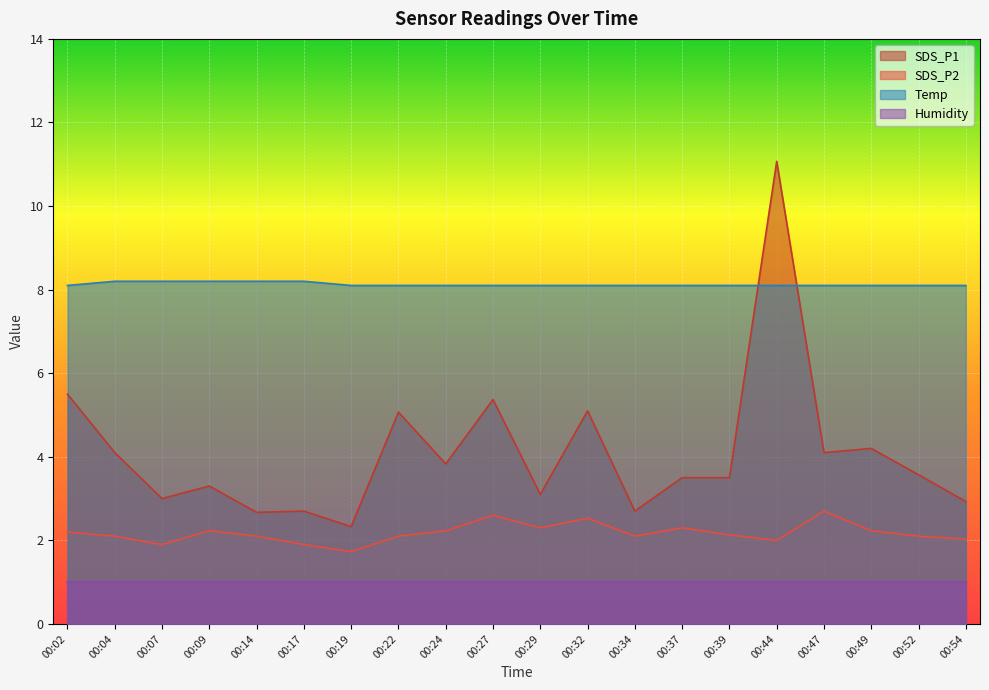

True or false: SDS_P1 and SDS_P2 intersect in this chart.

False